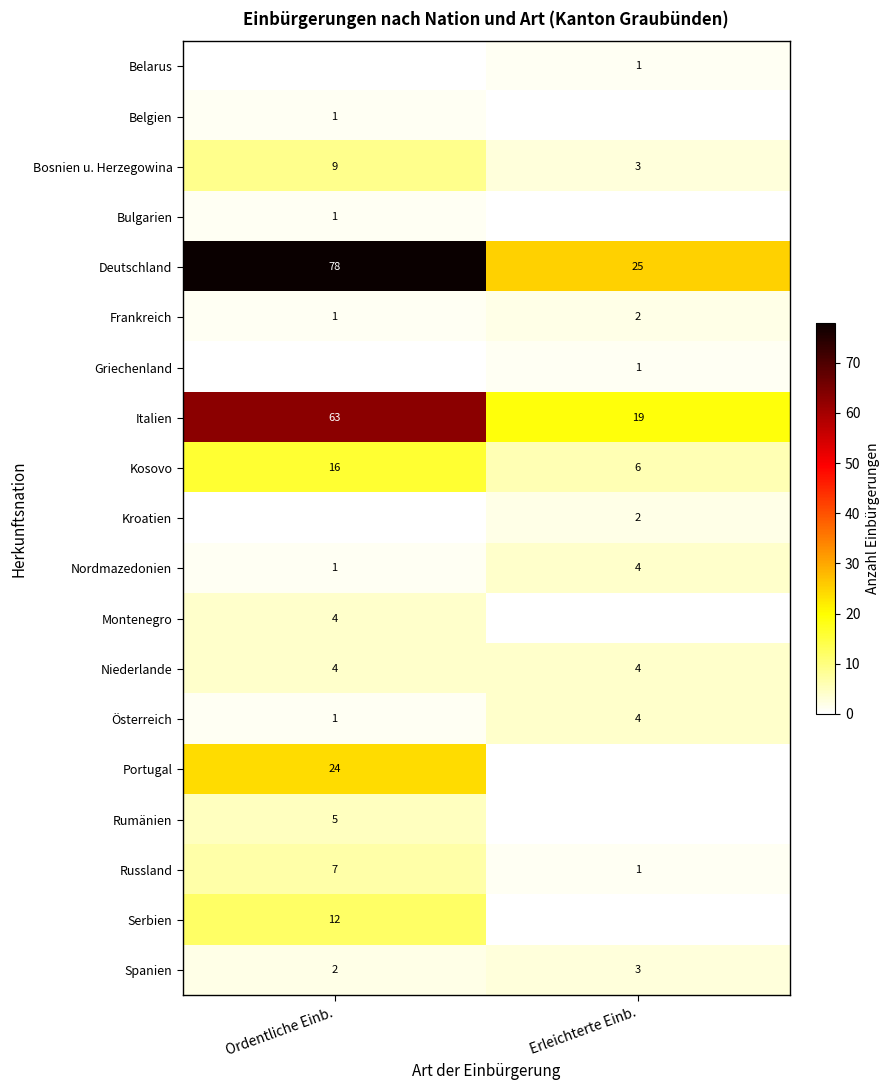

Which category has the lowest value in the Russland series?

Erleichterte Einb.